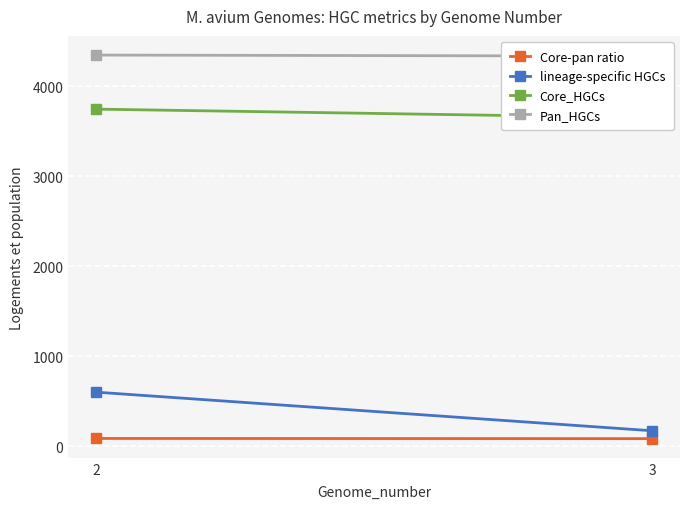

At which label does Core-pan ratio reach its peak?

2